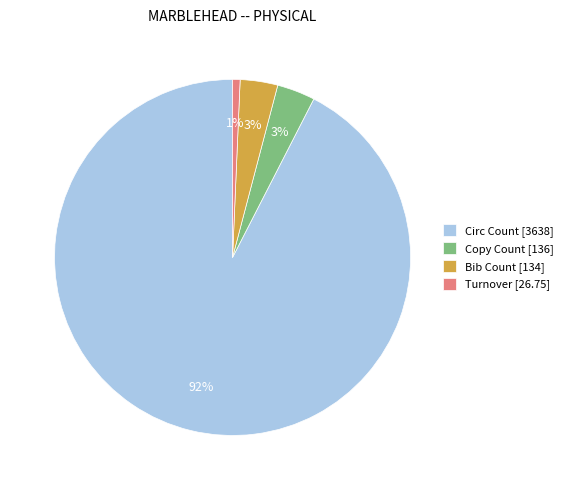

Count the number of slices in the pie.

4